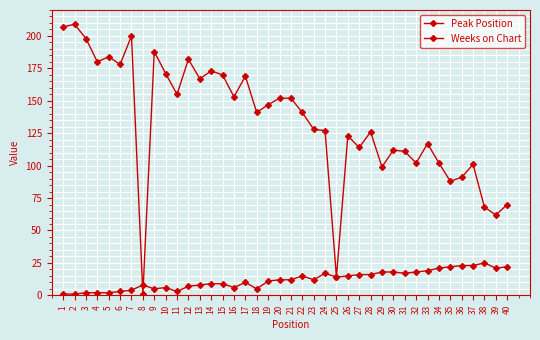

Count the number of data series in this chart.

2